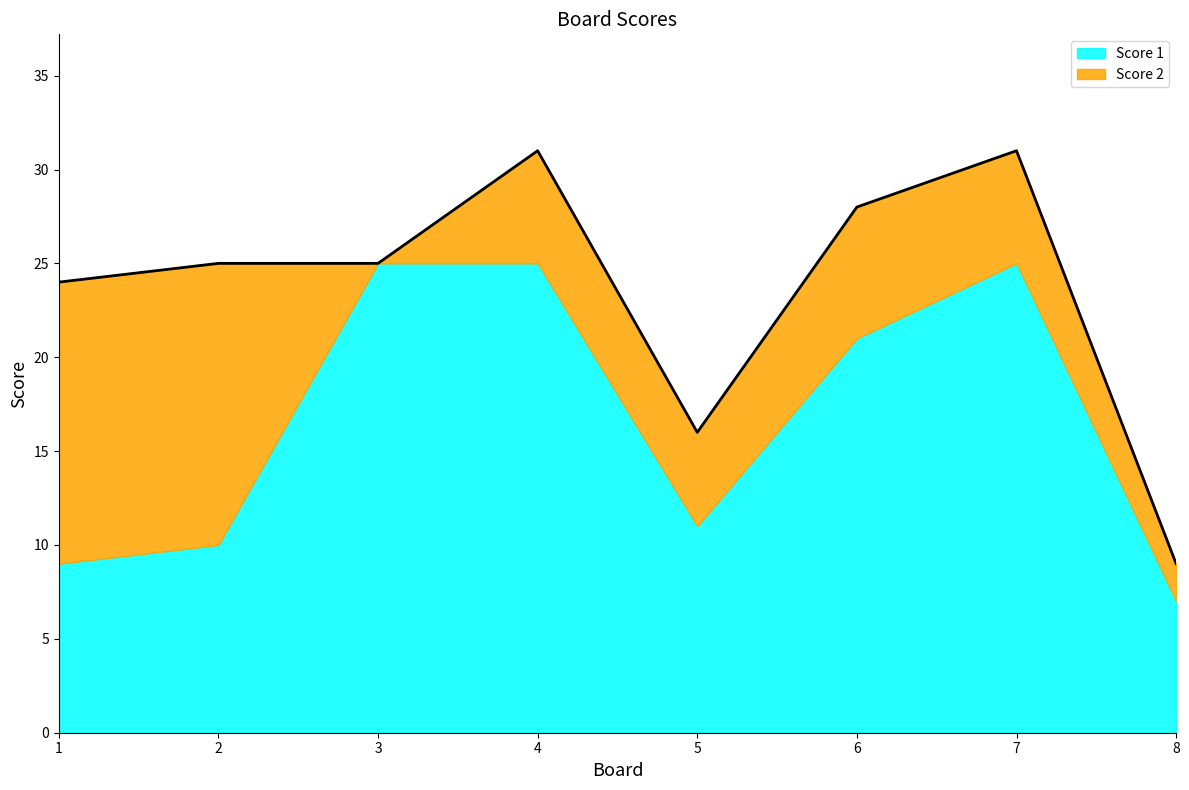

How many values in Score 2 are above zero?

7